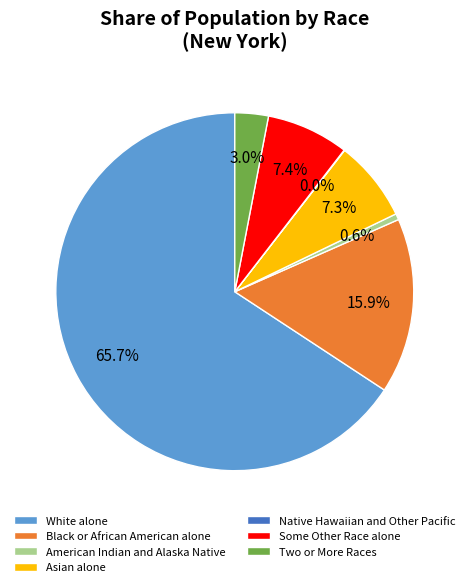

Is it true that Some Other Race alone is 1% of the pie?

False